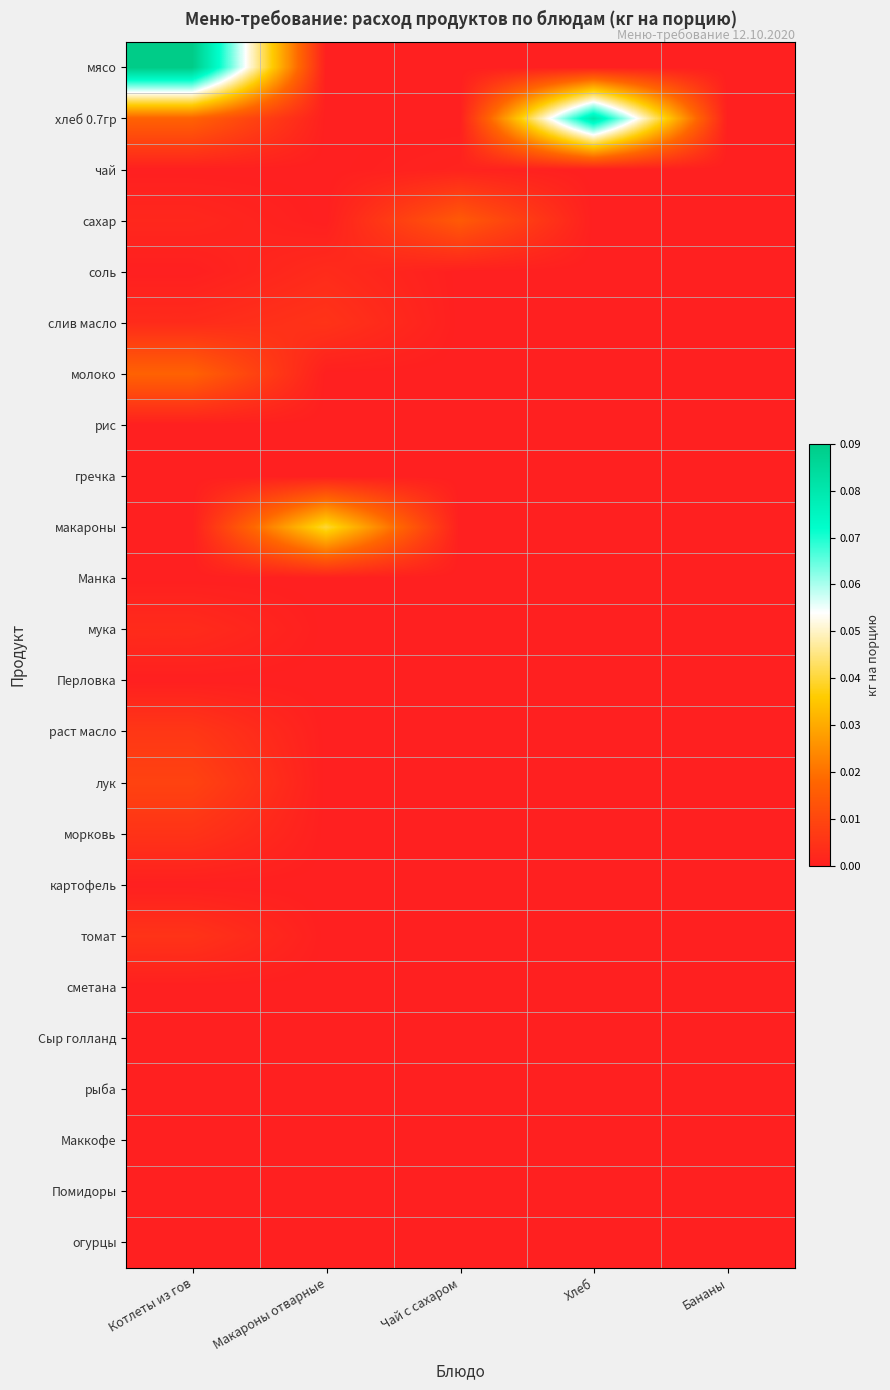

Reading left to right, extract all data points from this chart.

мясо: Котлеты из гов=0.1	Макароны отварные=0.0	Чай с сахаром=0.0	Хлеб=0.0	Бананы=0.0
хлеб 0.7гр: Котлеты из гов=0.0	Макароны отварные=0.0	Чай с сахаром=0.0	Хлеб=0.1	Бананы=0.0
чай: Котлеты из гов=0.0	Макароны отварные=0.0	Чай с сахаром=0.0	Хлеб=0.0	Бананы=0.0
сахар: Котлеты из гов=0.0	Макароны отварные=0.0	Чай с сахаром=0.0	Хлеб=0.0	Бананы=0.0
соль: Котлеты из гов=0.0	Макароны отварные=0.0	Чай с сахаром=0.0	Хлеб=0.0	Бананы=0.0
слив масло: Котлеты из гов=0.0	Макароны отварные=0.0	Чай с сахаром=0.0	Хлеб=0.0	Бананы=0.0
молоко: Котлеты из гов=0.0	Макароны отварные=0.0	Чай с сахаром=0.0	Хлеб=0.0	Бананы=0.0
рис: Котлеты из гов=0.0	Макароны отварные=0.0	Чай с сахаром=0.0	Хлеб=0.0	Бананы=0.0
гречка: Котлеты из гов=0.0	Макароны отварные=0.0	Чай с сахаром=0.0	Хлеб=0.0	Бананы=0.0
макароны: Котлеты из гов=0.0	Макароны отварные=0.0	Чай с сахаром=0.0	Хлеб=0.0	Бананы=0.0
Манка: Котлеты из гов=0.0	Макароны отварные=0.0	Чай с сахаром=0.0	Хлеб=0.0	Бананы=0.0
мука: Котлеты из гов=0.0	Макароны отварные=0.0	Чай с сахаром=0.0	Хлеб=0.0	Бананы=0.0
Перловка: Котлеты из гов=0.0	Макароны отварные=0.0	Чай с сахаром=0.0	Хлеб=0.0	Бананы=0.0
раст масло: Котлеты из гов=0.0	Макароны отварные=0.0	Чай с сахаром=0.0	Хлеб=0.0	Бананы=0.0
лук: Котлеты из гов=0.0	Макароны отварные=0.0	Чай с сахаром=0.0	Хлеб=0.0	Бананы=0.0
морковь: Котлеты из гов=0.0	Макароны отварные=0.0	Чай с сахаром=0.0	Хлеб=0.0	Бананы=0.0
картофель: Котлеты из гов=0.0	Макароны отварные=0.0	Чай с сахаром=0.0	Хлеб=0.0	Бананы=0.0
томат: Котлеты из гов=0.0	Макароны отварные=0.0	Чай с сахаром=0.0	Хлеб=0.0	Бананы=0.0
сметана: Котлеты из гов=0.0	Макароны отварные=0.0	Чай с сахаром=0.0	Хлеб=0.0	Бананы=0.0
Сыр голланд: Котлеты из гов=0.0	Макароны отварные=0.0	Чай с сахаром=0.0	Хлеб=0.0	Бананы=0.0
рыба: Котлеты из гов=0.0	Макароны отварные=0.0	Чай с сахаром=0.0	Хлеб=0.0	Бананы=0.0
Маккофе: Котлеты из гов=0.0	Макароны отварные=0.0	Чай с сахаром=0.0	Хлеб=0.0	Бананы=0.0
Помидоры: Котлеты из гов=0.0	Макароны отварные=0.0	Чай с сахаром=0.0	Хлеб=0.0	Бананы=0.0
огурцы: Котлеты из гов=0.0	Макароны отварные=0.0	Чай с сахаром=0.0	Хлеб=0.0	Бананы=0.0